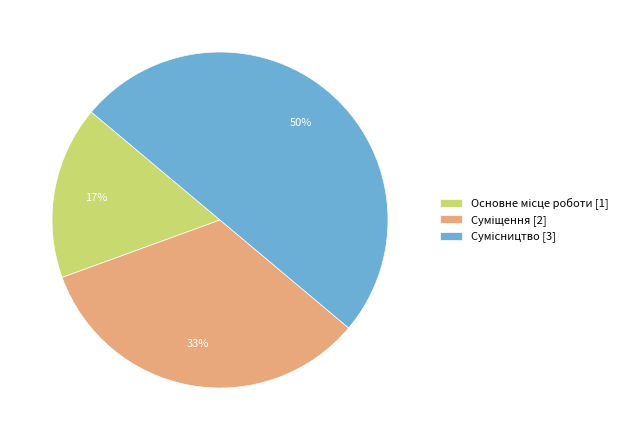

To the nearest percent, what is the difference between the largest and smallest slice percentages?

33%